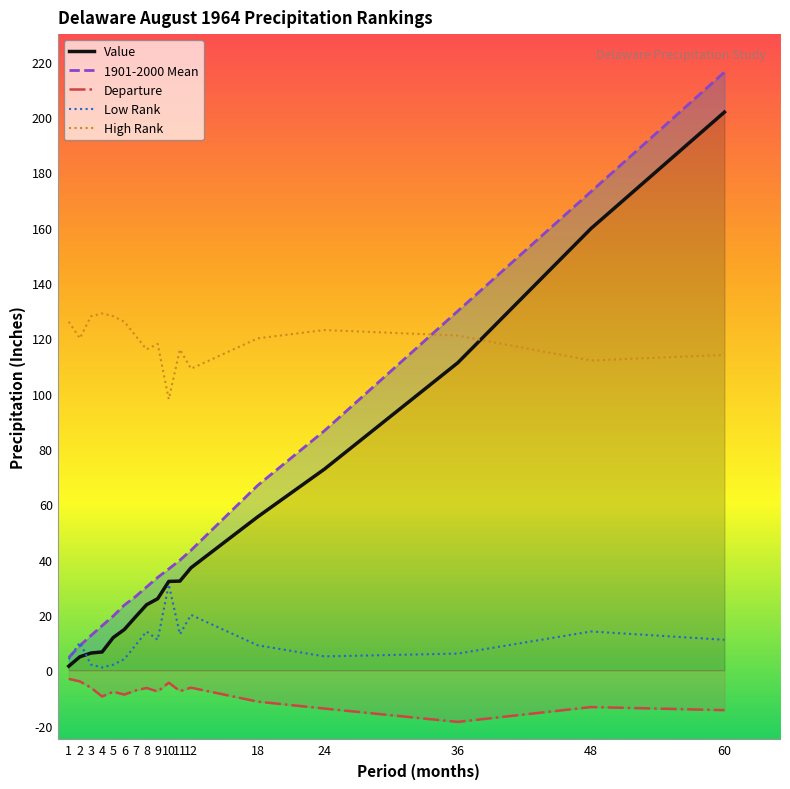

Which has a higher value, 60 or 6?

60